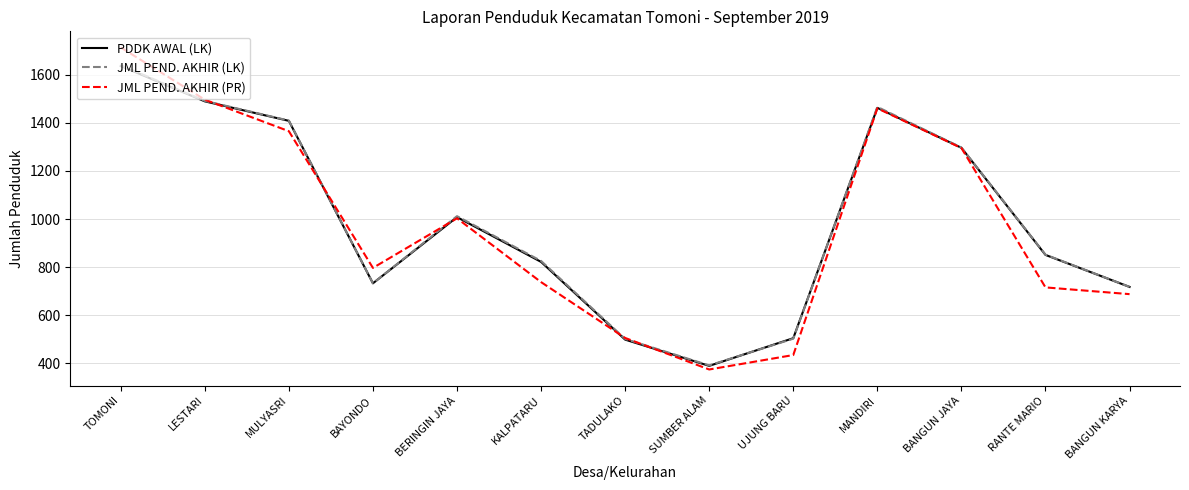

The JML PEND. AKHIR (PR) series shows 260 at SUMBER ALAM. True or false?

False